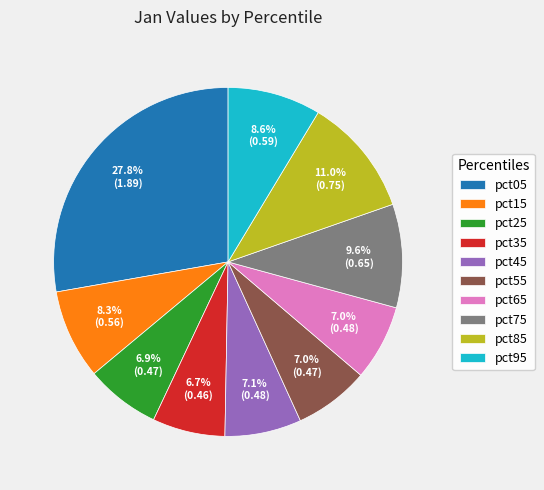

Count the number of slices in the pie.

10